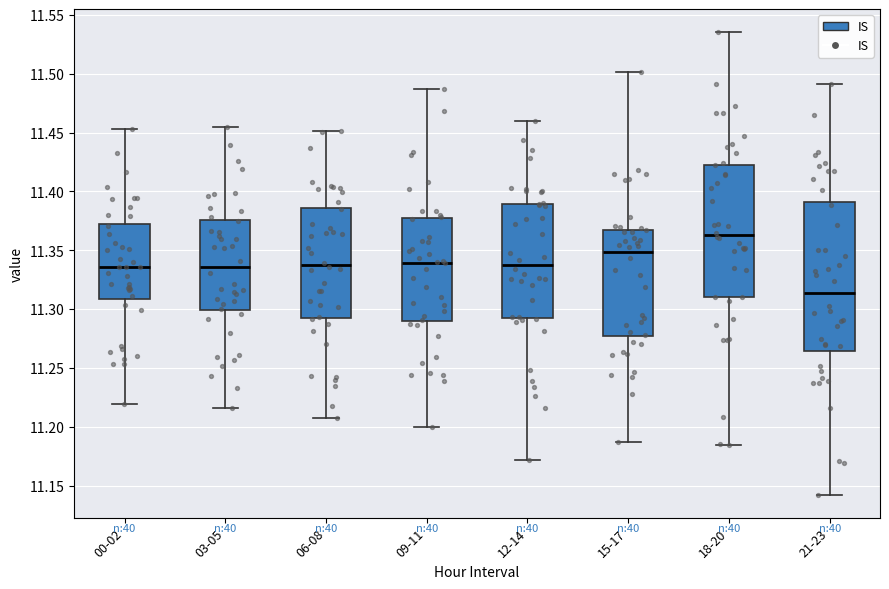

Which box's median line is the lowest?

21-23